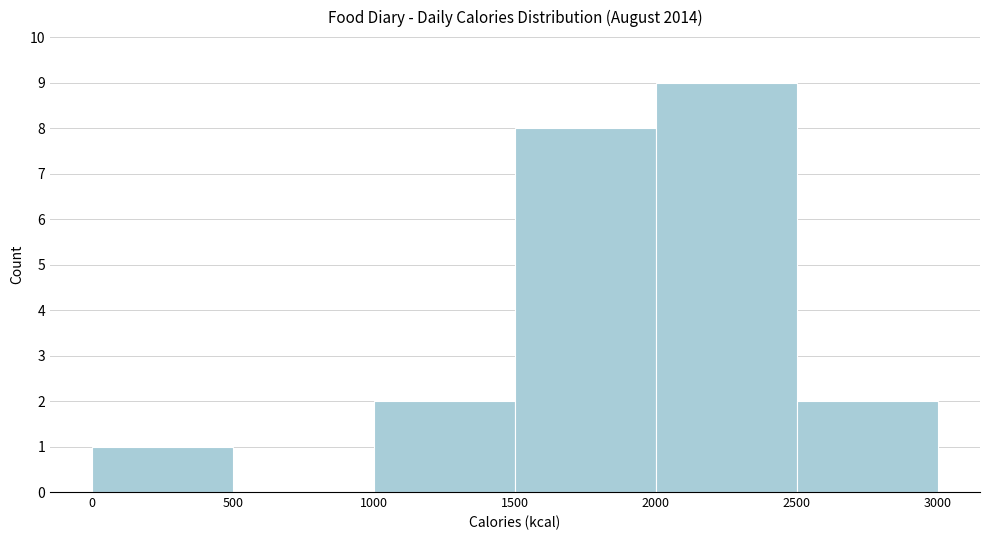

Reading left to right, transcribe this chart: for each bar, give the range it covers on the x-axis and its height. The values are not printed on the chart, so give them approximately, as read against the axis.

0 to 500: 1
500 to 1000: 0
1000 to 1500: 2
1500 to 2000: 8
2000 to 2500: 9
2500 to 3000: 2